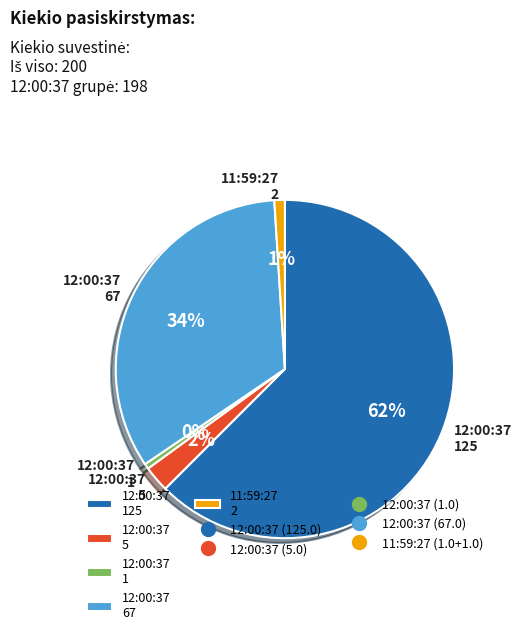

Which has a higher value, 11:59:27 2 or 12:00:37 67?

12:00:37 67